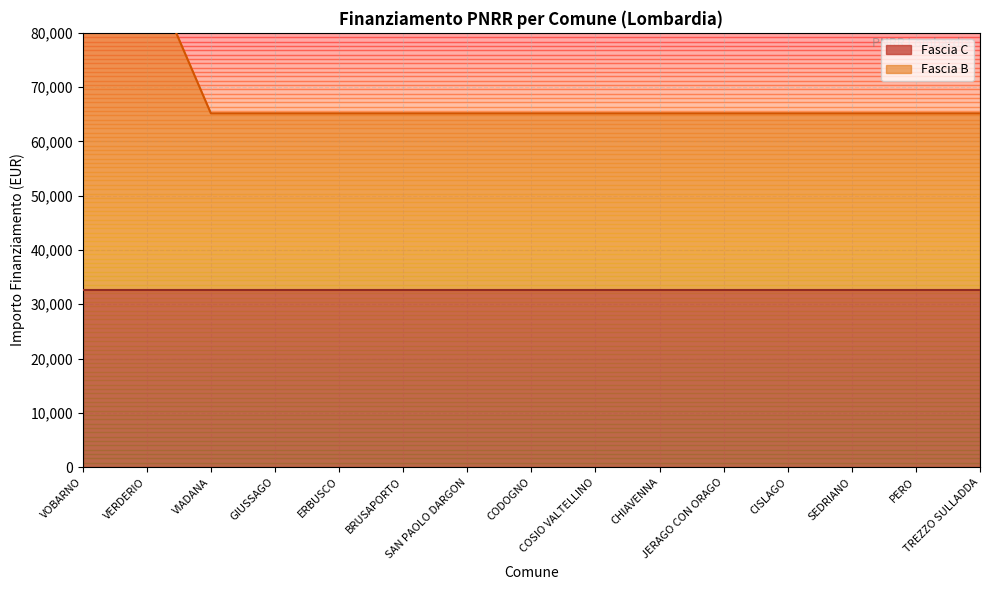

Which label corresponds to the smallest value in the chart?

VIADANA